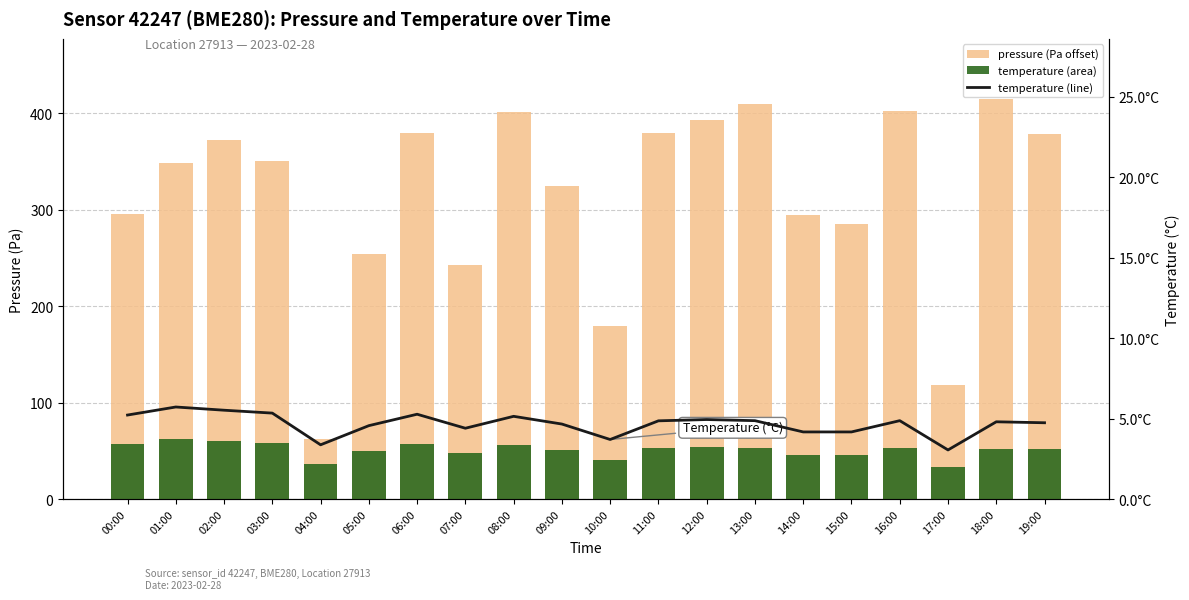

Rank the categories by temperature (line) value from highest to lowest.

01:00, 02:00, 03:00, 06:00, 00:00, 08:00, 12:00, 13:00, 16:00, 11:00, 18:00, 19:00, 09:00, 05:00, 07:00, 14:00, 15:00, 10:00, 04:00, 17:00